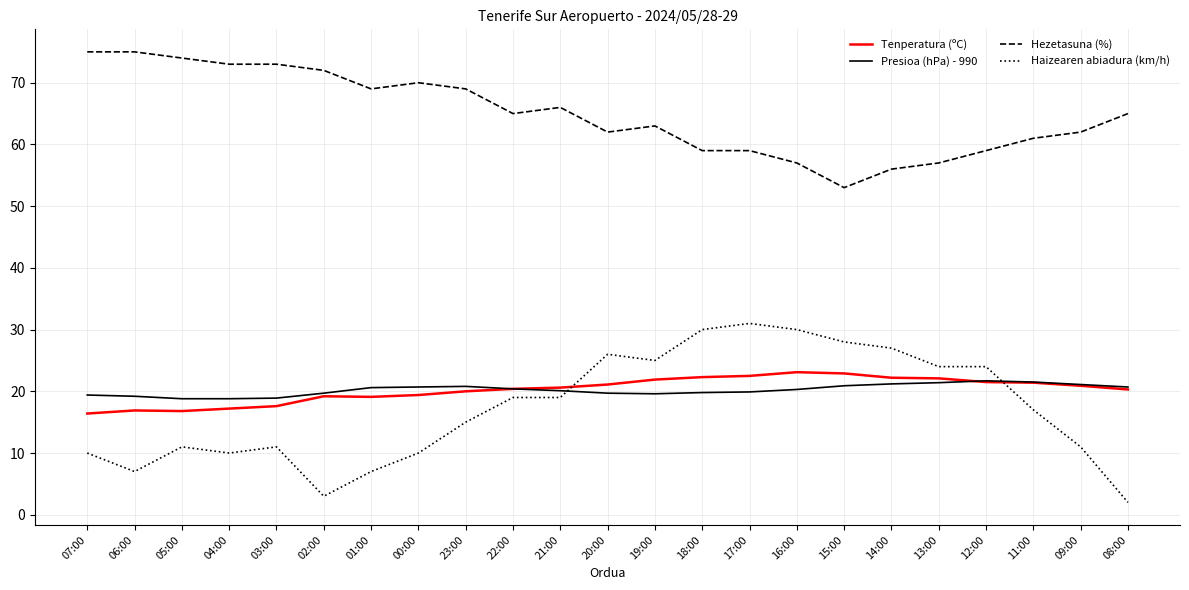

What is the lowest value of the Hezetasuna (%) series?

53.0